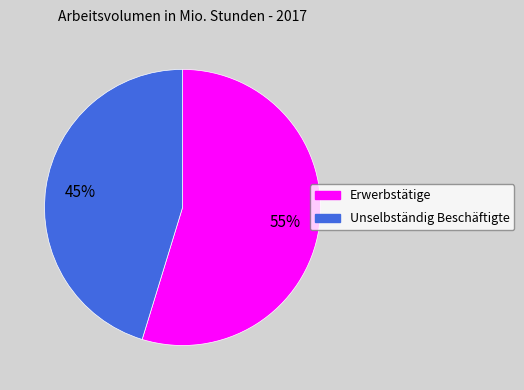

How many segments does this pie chart have?

2